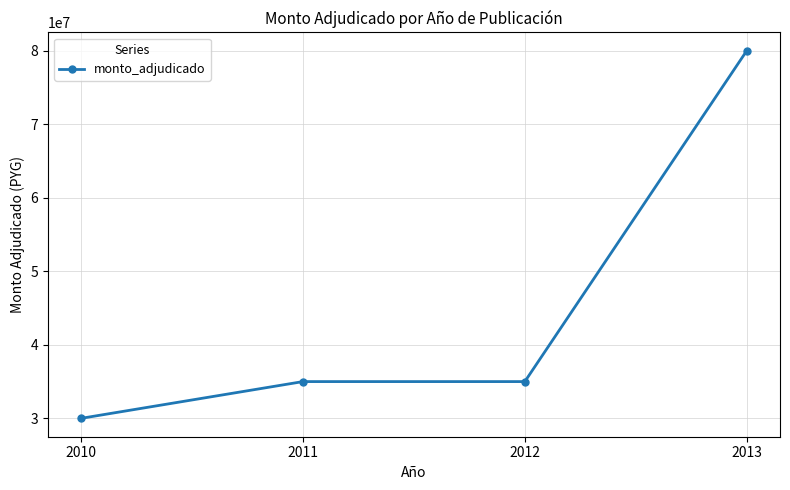

How many values are below 35000000?

1